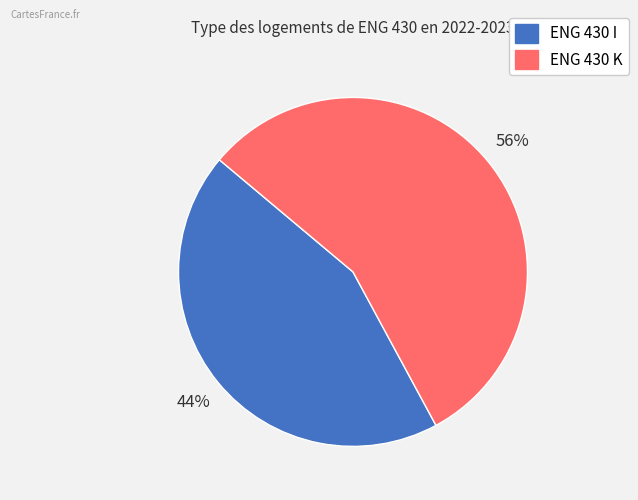

To the nearest percent, what percentage of the pie is ENG 430 I?

44%